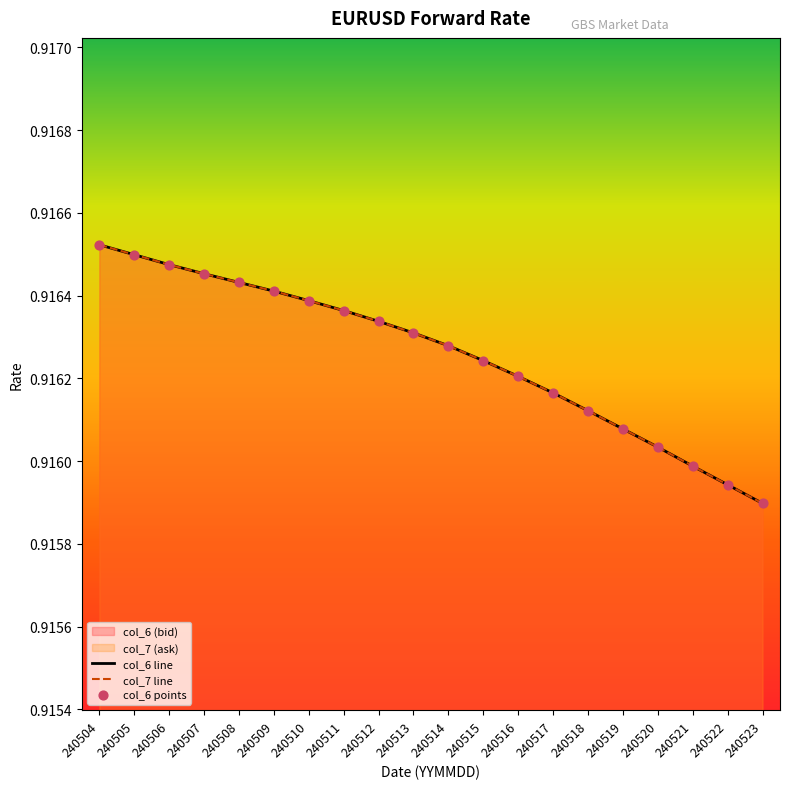

Which series has the largest total across all categories?

col_6 line